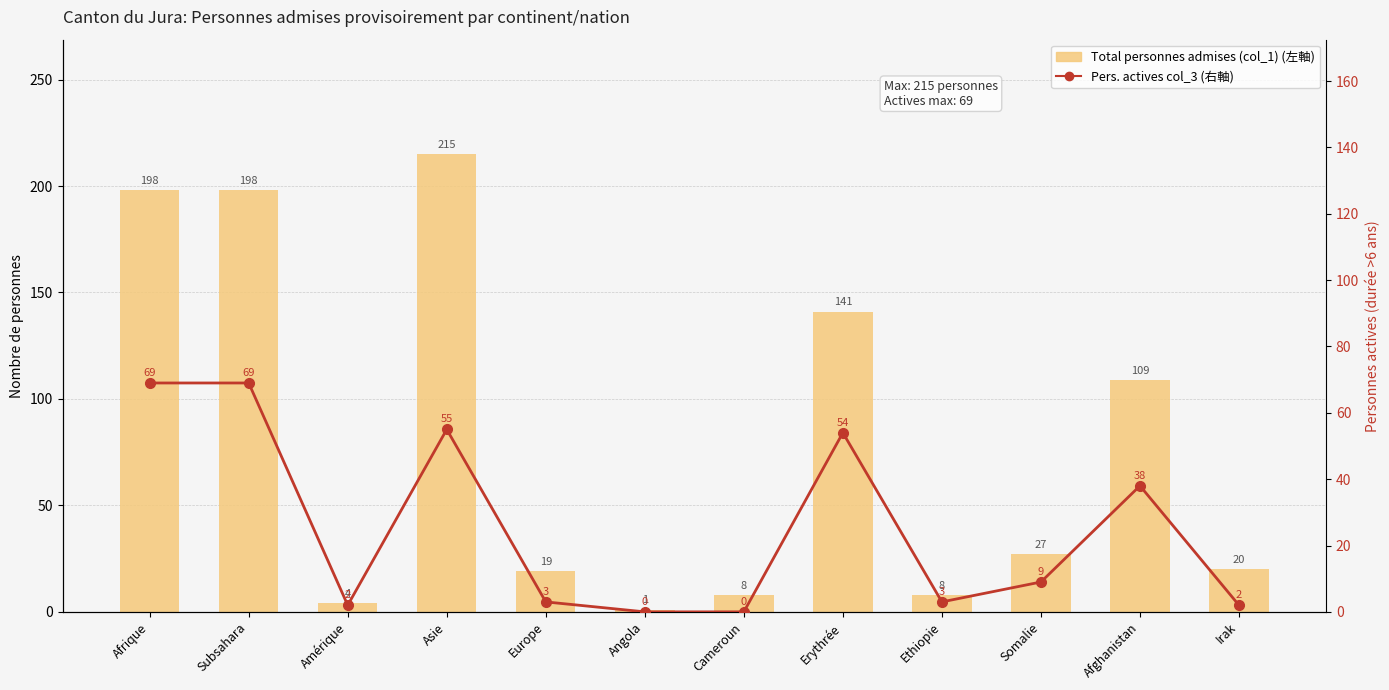

Which series has the widest spread of values?

Total personnes admises (col_1)